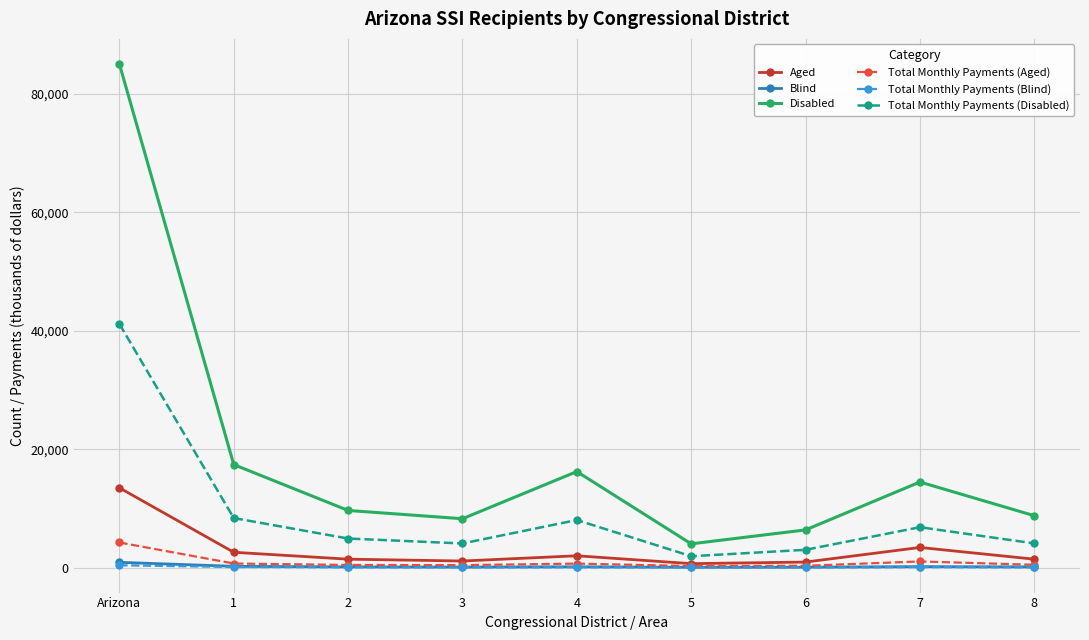

What is the value of the Total Monthly Payments (Disabled) point at the 7th from the left?

2995